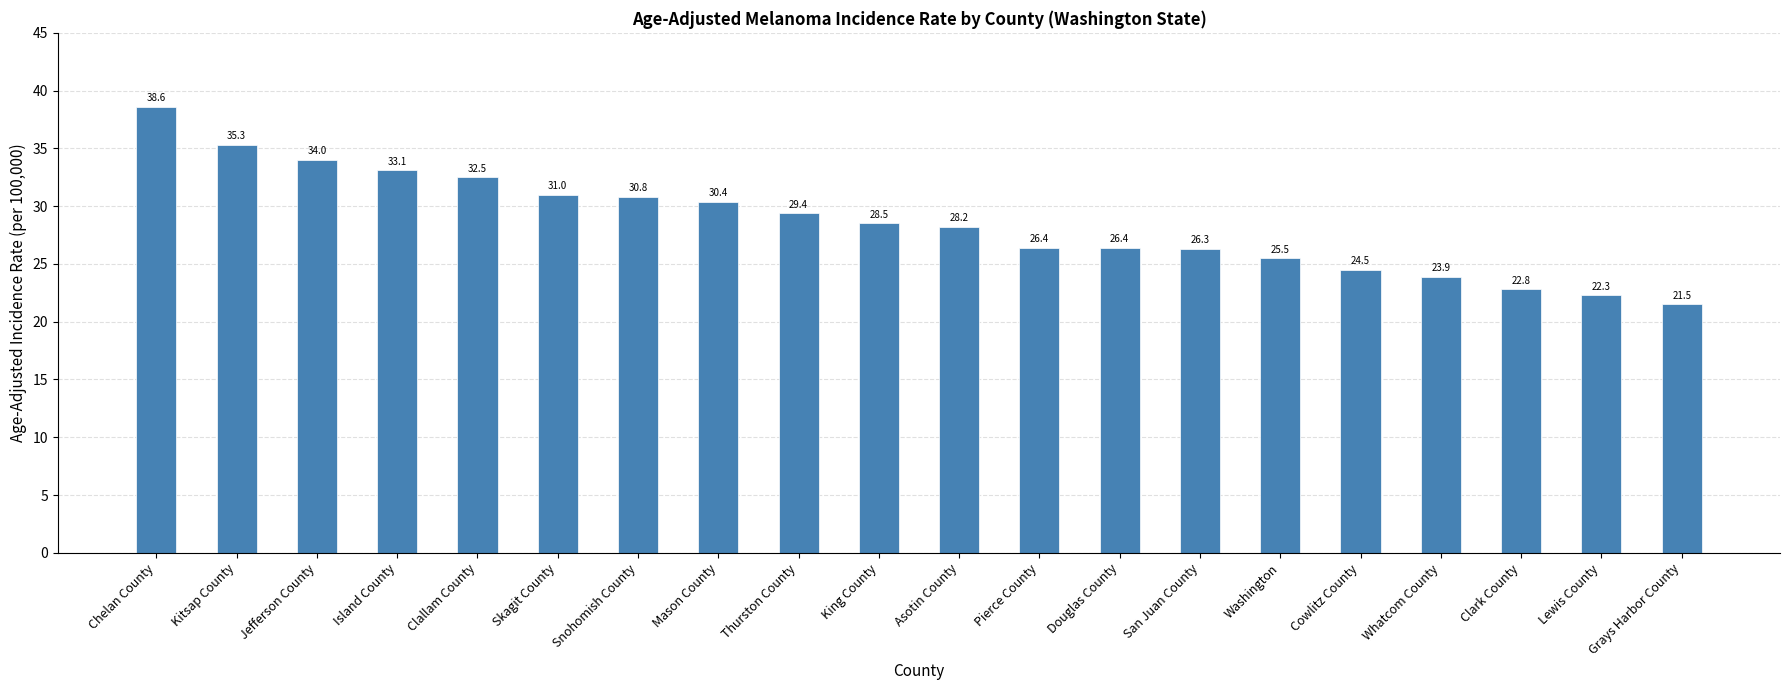

Approximately how many times larger is the value at Douglas County compared to Washington?

1.0